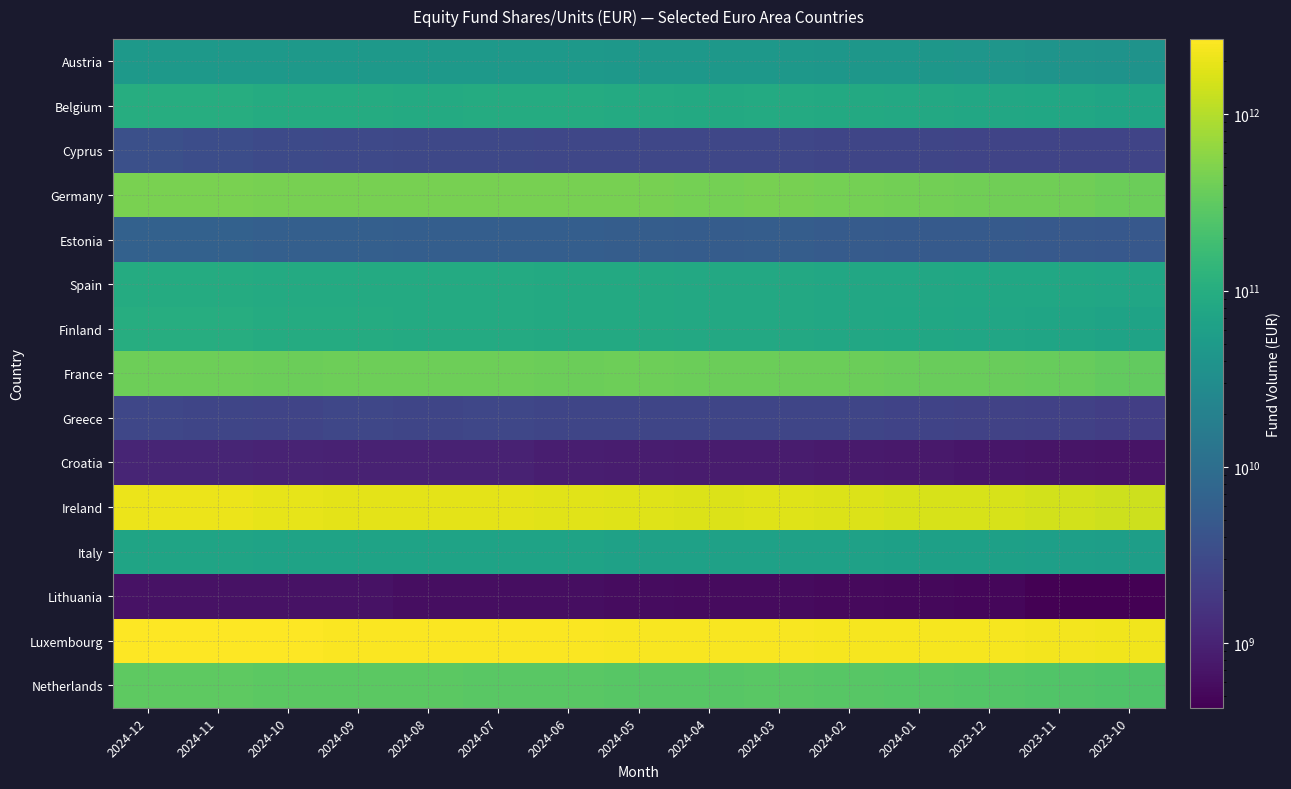

Reading left to right, extract all data points from this chart.

Austria: 2024-12=48743000000	2024-11=48724000000	2024-10=47300000000	2024-09=47493000000	2024-08=46932000000	2024-07=46734000000	2024-06=47210000000	2024-05=46119000000	2024-04=45096000000	2024-03=45712000000	2024-02=44291000000	2024-01=43381000000	2023-12=42184000000	2023-11=40123000000	2023-10=37829000000
Belgium: 2024-12=98263000000	2024-11=99418000000	2024-10=93384000000	2024-09=92521000000	2024-08=91189000000	2024-07=93295000000	2024-06=92558000000	2024-05=90378000000	2024-04=87980000000	2024-03=89279000000	2024-02=86558000000	2024-01=83338000000	2023-12=81111000000	2023-11=77866000000	2023-10=72198000000
Cyprus: 2024-12=3638000000	2024-11=3371000000	2024-10=3051000000	2024-09=2909000000	2024-08=2900000000	2024-07=2822000000	2024-06=2800000000	2024-05=2759000000	2024-04=2737000000	2024-03=2735000000	2024-02=2669000000	2024-01=2644000000	2023-12=2574000000	2023-11=2562000000	2023-10=2566000000
Germany: 2024-12=461882990000	2024-11=465785745000	2024-10=450606467000	2024-09=452880684000	2024-08=448080976000	2024-07=445847660000	2024-06=449759602000	2024-05=443408585000	2024-04=435534737000	2024-03=441117228000	2024-02=428391922000	2024-01=416187257000	2023-12=409005182000	2023-11=397027226000	2023-10=377116376000
Estonia: 2024-12=6429000000	2024-11=6376000000	2024-10=6064000000	2024-09=5993000000	2024-08=5937000000	2024-07=5889000000	2024-06=5822000000	2024-05=5629000000	2024-04=5534000000	2024-03=5554000000	2024-02=5343000000	2024-01=5183000000	2023-12=5142000000	2023-11=4937000000	2023-10=4699000000
Spain: 2024-12=92952000000	2024-11=93539000000	2024-10=89825000000	2024-09=90133000000	2024-08=89041000000	2024-07=88338000000	2024-06=87292000000	2024-05=85727000000	2024-04=83560000000	2024-03=84548000000	2024-02=81872000000	2024-01=79841000000	2023-12=79204000000	2023-11=77567000000	2023-10=74522000000
Finland: 2024-12=99175000000	2024-11=98386000000	2024-10=94095000000	2024-09=93705000000	2024-08=88533000000	2024-07=88352000000	2024-06=87705000000	2024-05=85531000000	2024-04=83056000000	2024-03=83387000000	2024-02=80410000000	2024-01=78053000000	2023-12=76173000000	2023-11=72355000000	2023-10=68401000000
France: 2024-12=391303000000	2024-11=388733000000	2024-10=380178000000	2024-09=388216000000	2024-08=386677000000	2024-07=383828000000	2024-06=381294000000	2024-05=384567000000	2024-04=373093000000	2024-03=382694000000	2024-02=372985000000	2024-01=362789000000	2023-12=358889000000	2023-11=346723000000	2023-10=325360000000
Greece: 2024-12=2791465033	2024-11=2658813317	2024-10=2610202597	2024-09=2729092483	2024-08=2694388363	2024-07=2778130511	2024-06=2675075529	2024-05=2661967927	2024-04=2657131960	2024-03=2651071768	2024-02=2622465045	2024-01=2509989276	2023-12=2386301127	2023-11=2344462376	2023-10=2186242963
Croatia: 2024-12=1076000000	2024-11=1043000000	2024-10=1032000000	2024-09=1000000000	2024-08=996000000	2024-07=1004000000	2024-06=904000000	2024-05=863000000	2024-04=845000000	2024-03=845000000	2024-02=807000000	2024-01=770000000	2023-12=735000000	2023-11=708000000	2023-10=684000000
Ireland: 2024-12=2072222081069	2024-11=2064512244021	2024-10=1919251373782	2024-09=1905006288013	2024-08=1863690844641	2024-07=1846270128776	2024-06=1825367839923	2024-05=1760460032658	2024-04=1703699304481	2024-03=1734378953340	2024-02=1676347971197	2024-01=1603325346035	2023-12=1556717480875	2023-11=1485664106242	2023-10=1378847972885
Italy: 2024-12=71710000000	2024-11=70200000000	2024-10=68591000000	2024-09=68987000000	2024-08=68424000000	2024-07=68335000000	2024-06=68330000000	2024-05=64771000000	2024-04=63781000000	2024-03=64609000000	2024-02=63639000000	2024-01=62488000000	2023-12=62196000000	2023-11=59619000000	2023-10=57777000000
Lithuania: 2024-12=661000000	2024-11=664000000	2024-10=651000000	2024-09=650000000	2024-08=601000000	2024-07=587000000	2024-06=589000000	2024-05=571000000	2024-04=554000000	2024-03=560000000	2024-02=544000000	2024-01=523000000	2023-12=507000000	2023-11=440000000	2023-10=429000000
Luxembourg: 2024-12=2666021000000	2024-11=2682322000000	2024-10=2596424000000	2024-09=2577077000000	2024-08=2556744000000	2024-07=2561473000000	2024-06=2550181000000	2024-05=2499565000000	2024-04=2468046000000	2024-03=2463374000000	2024-02=2413331000000	2024-01=2348394000000	2023-12=2347031000000	2023-11=2279862000000	2023-10=2206005000000
Netherlands: 2024-12=304411696440	2024-11=304793506003	2024-10=294639854727	2024-09=297940151279	2024-08=291589741437	2024-07=290013298363	2024-06=288784922282	2024-05=281239469515	2024-04=280197419894	2024-03=287779882437	2024-02=279128410080	2024-01=267325699496	2023-12=259294872871	2023-11=250736674966	2023-10=239201466104